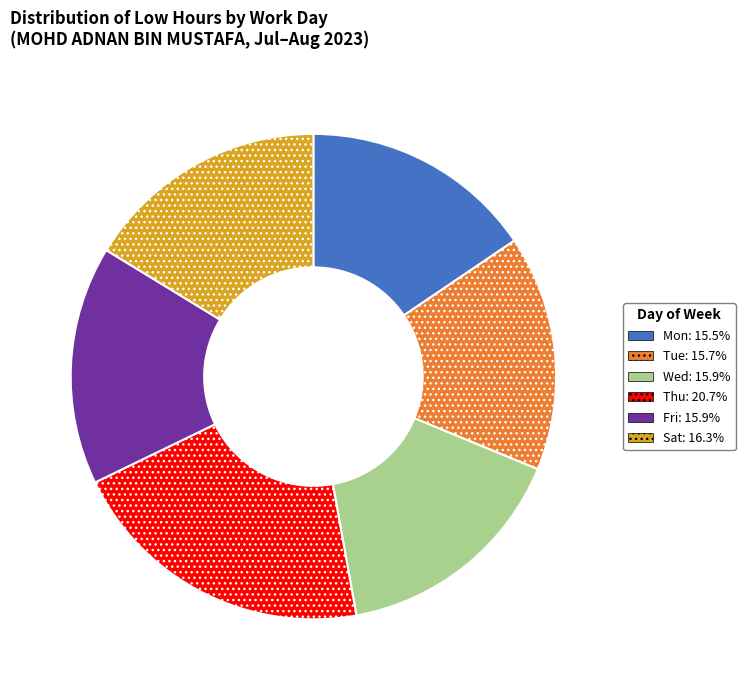

Is there any slice that represents more than half of the pie?

No